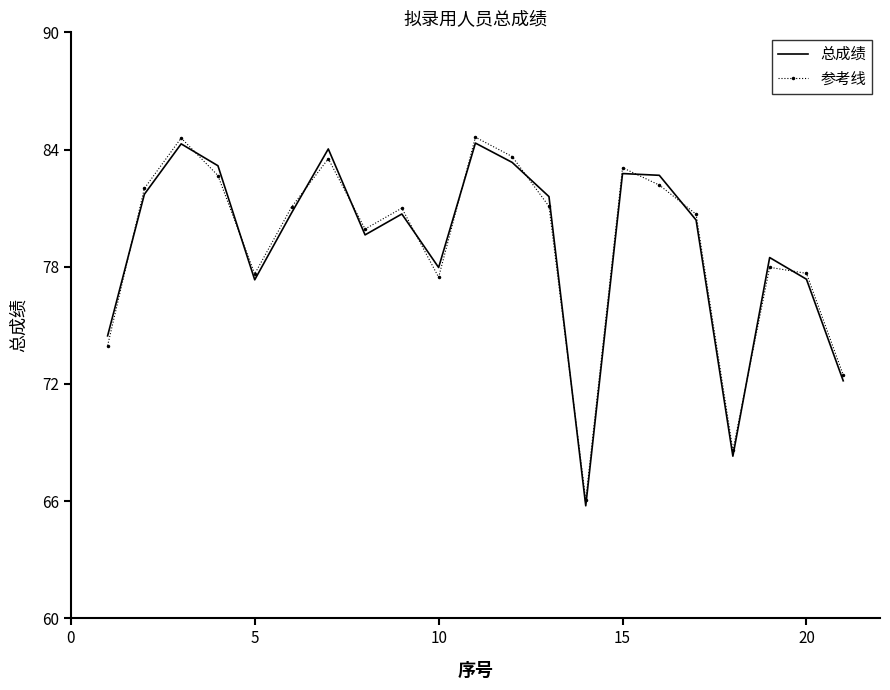

What is the average value of the 总成绩 series?

79.1